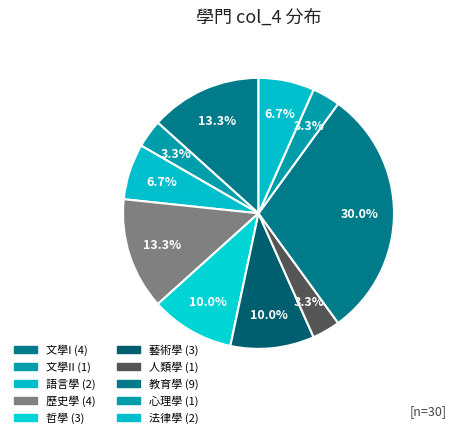

Is there a majority slice in this chart?

No